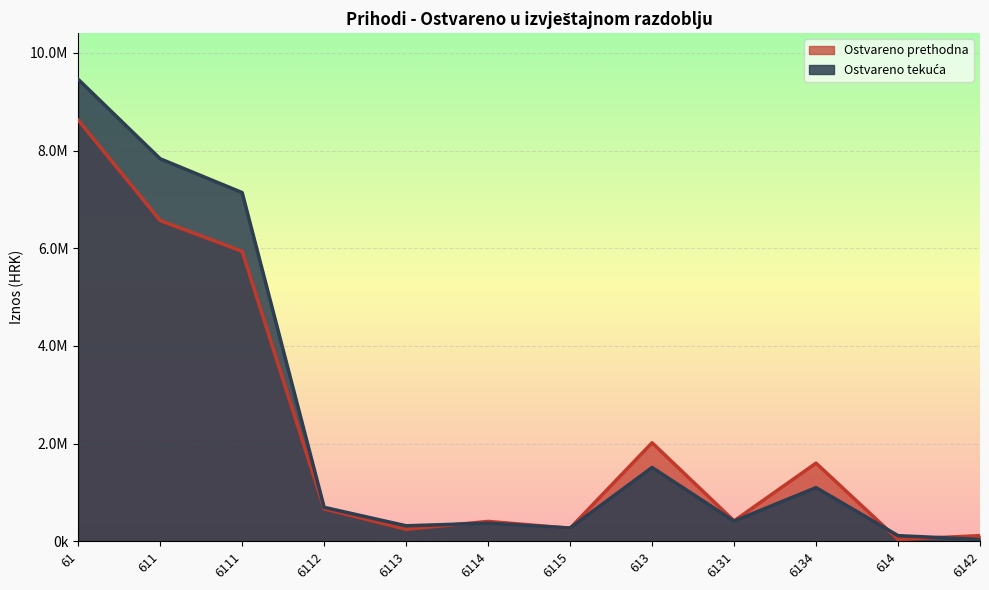

At how many categories does at least one series exceed 2239512?

3